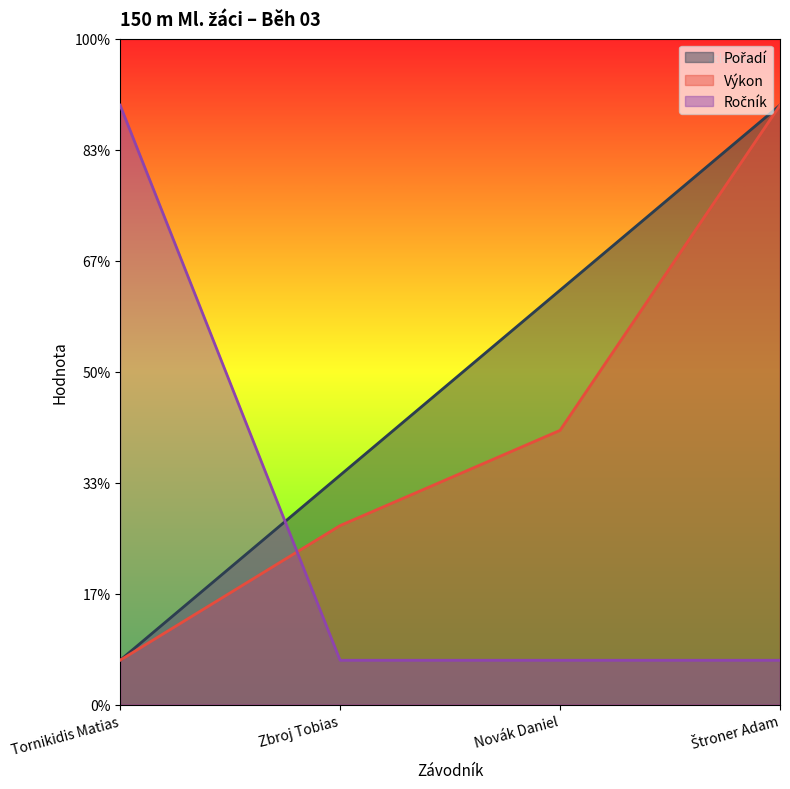

How many lines are shown in the chart?

3